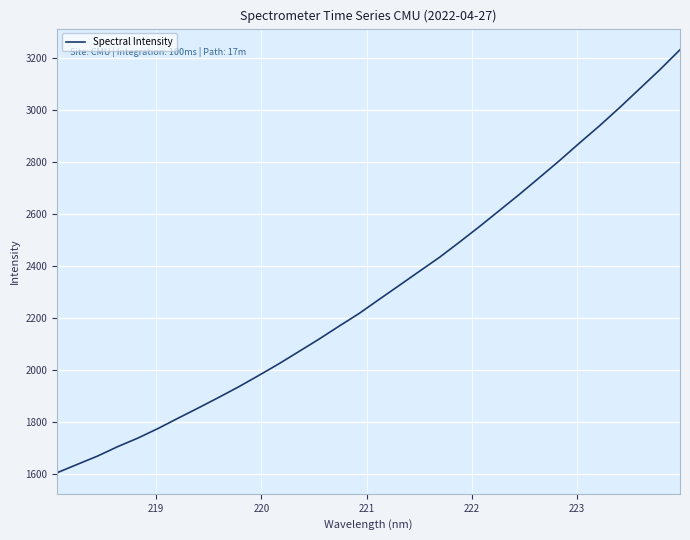

What is the maximum value shown in the chart?

3233.0